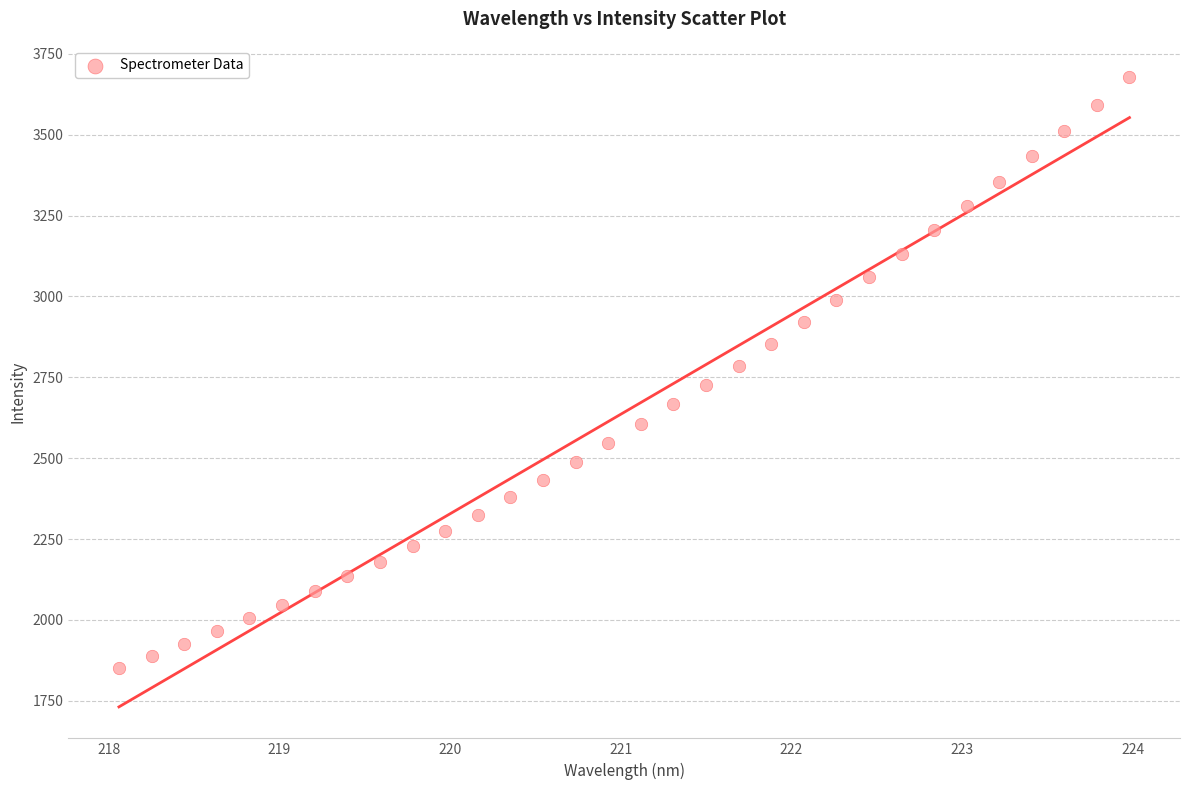

What is the range of X values (max minus min)?

5.9